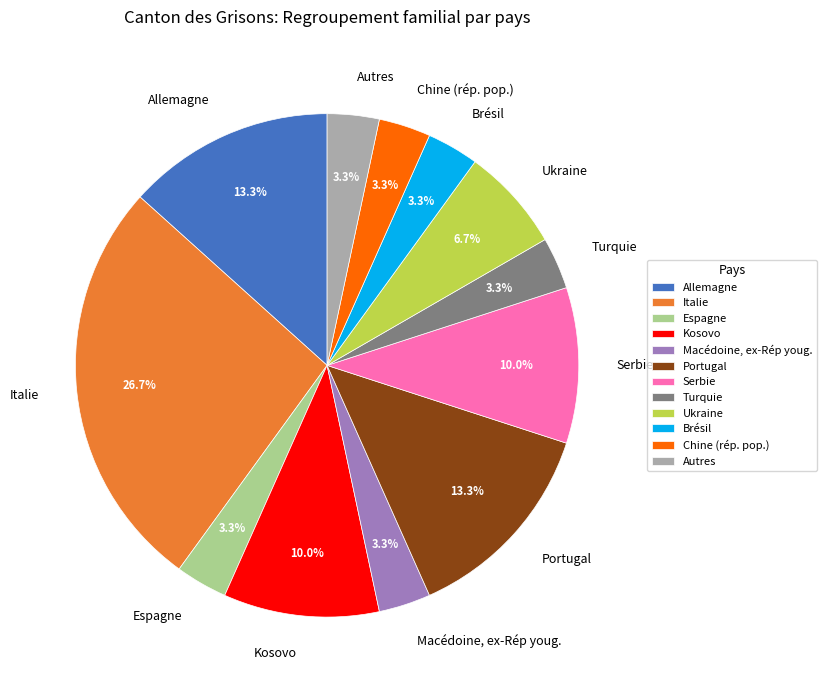

How many slices are in this pie chart?

12